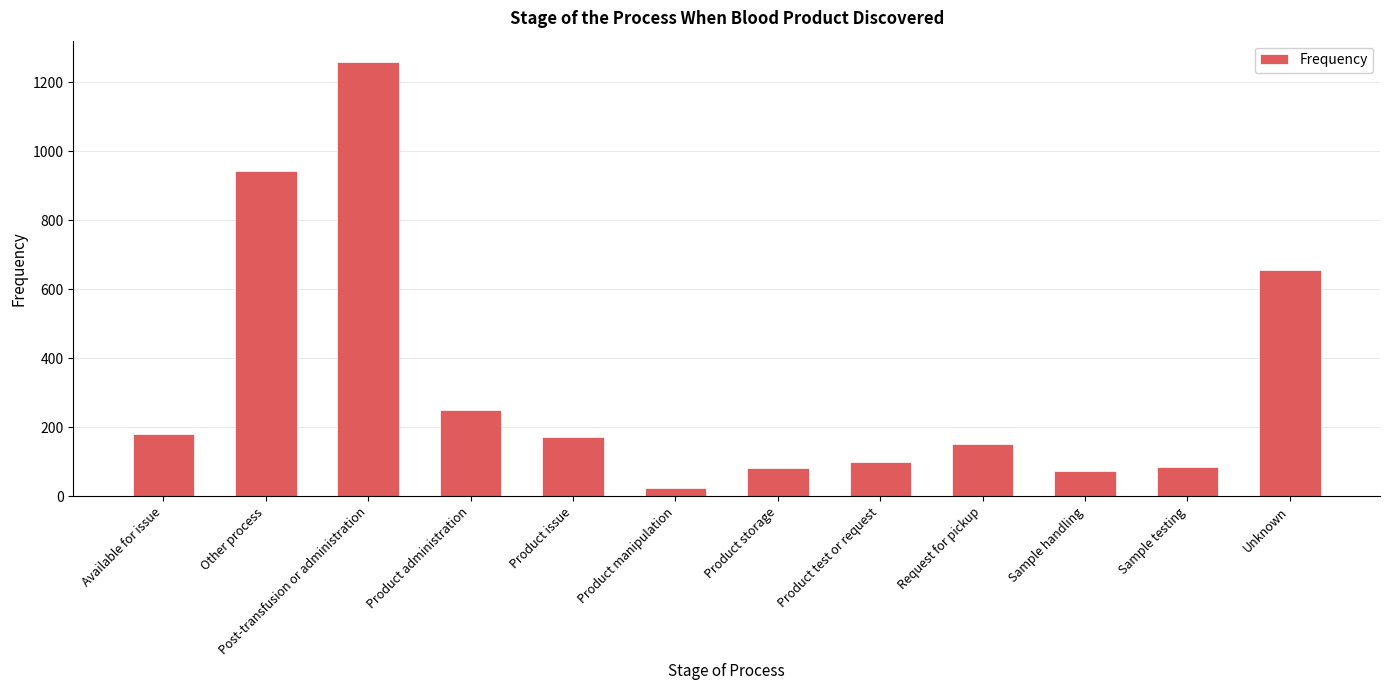

What is the average value?

331